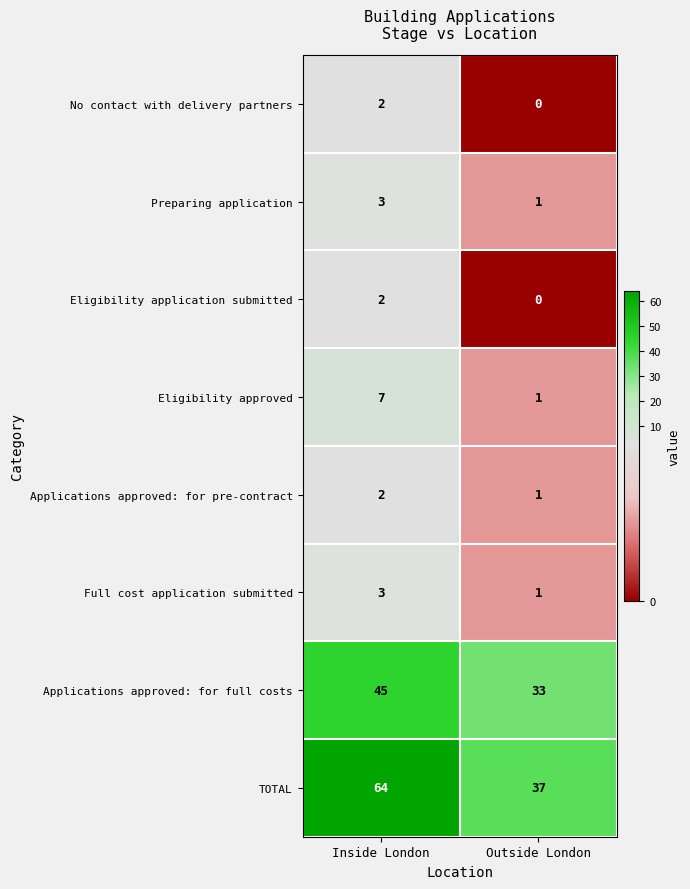

At which category is the sum across all series the highest?

Inside London